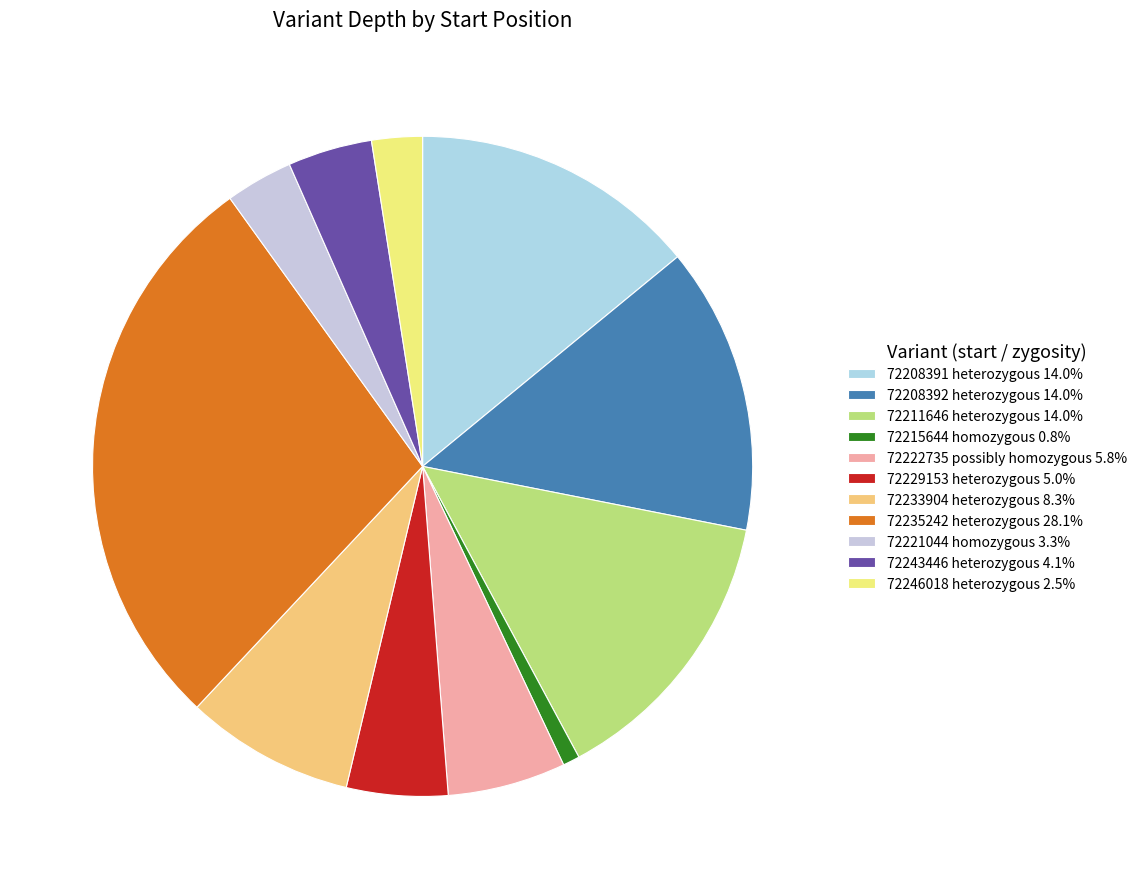

What is the smallest slice in the pie chart?

72215644 homozygous